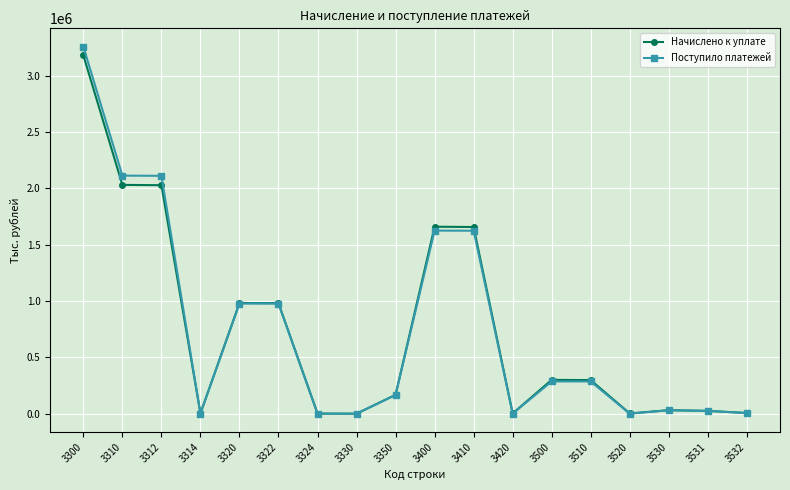

The value of Начислено к уплате at 3410 is 2764772. True or false?

False